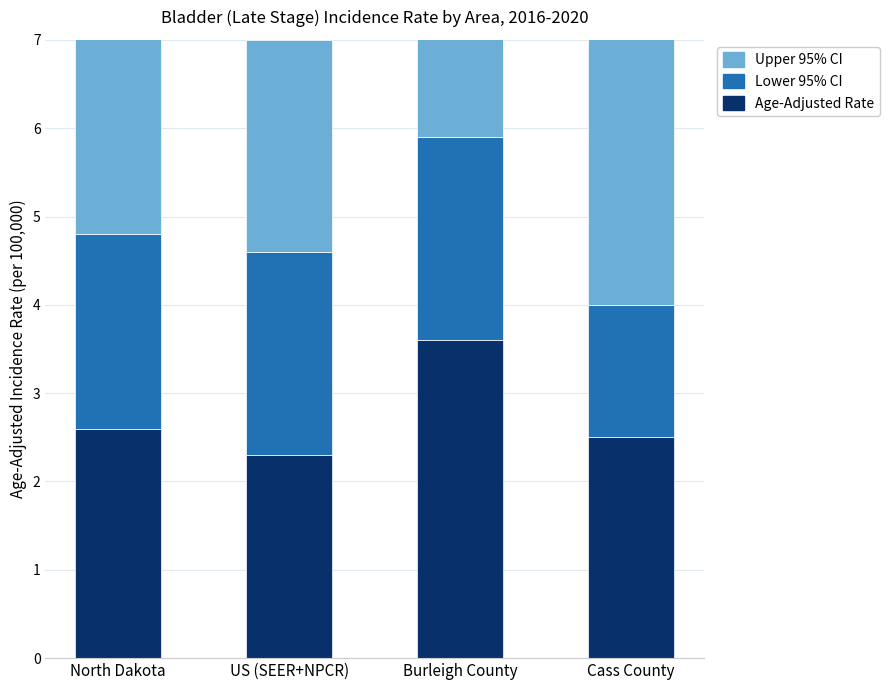

How many values in the Lower 95% CI series are below 2?

1